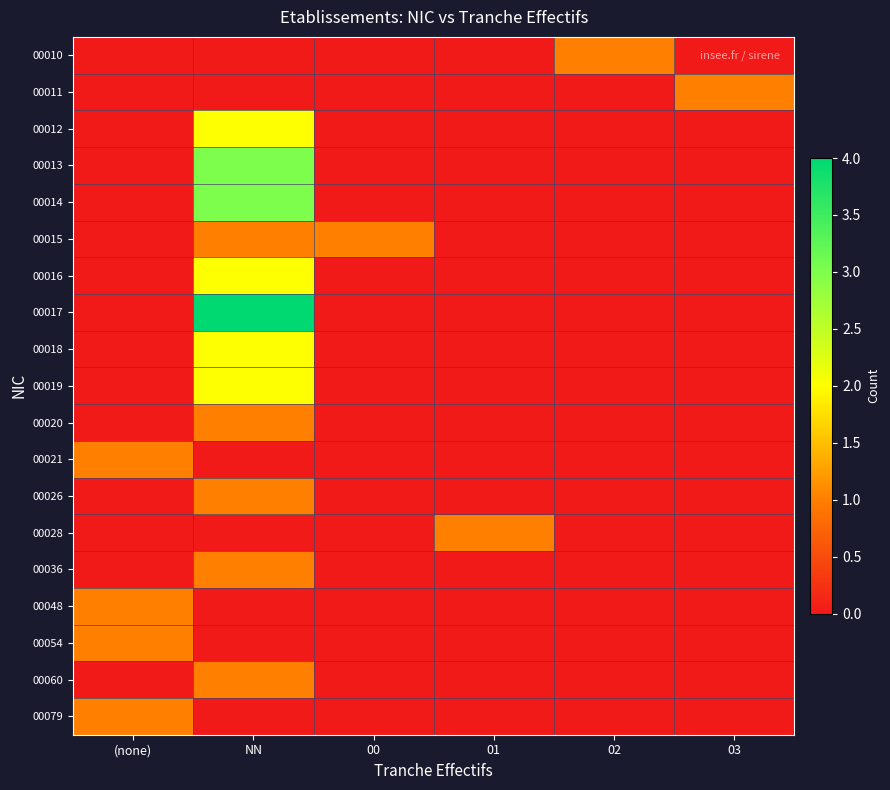

Which has a higher value, (none) or NN?

(none)